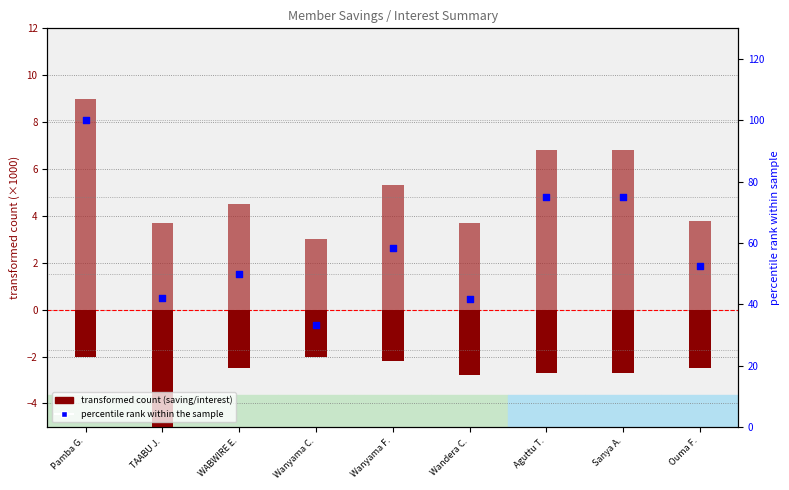

Which series has the widest spread of Y values?

PRINCIPAL (percentile)